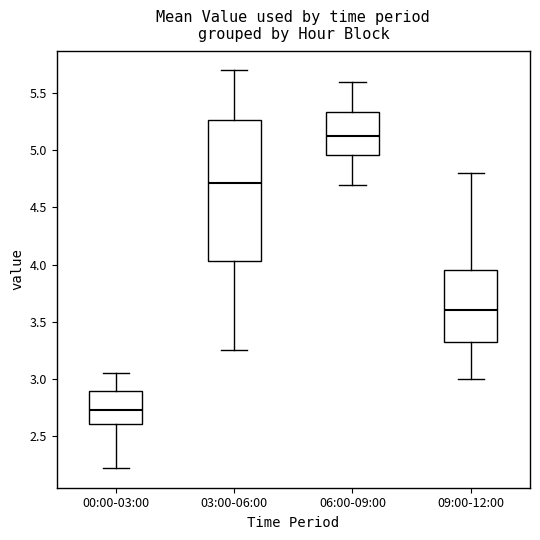

Where does the median line of the box for 03:00-06:00 sit on the y-axis? The values are not printed on the chart, so give them approximately, as read against the axis.

4.70